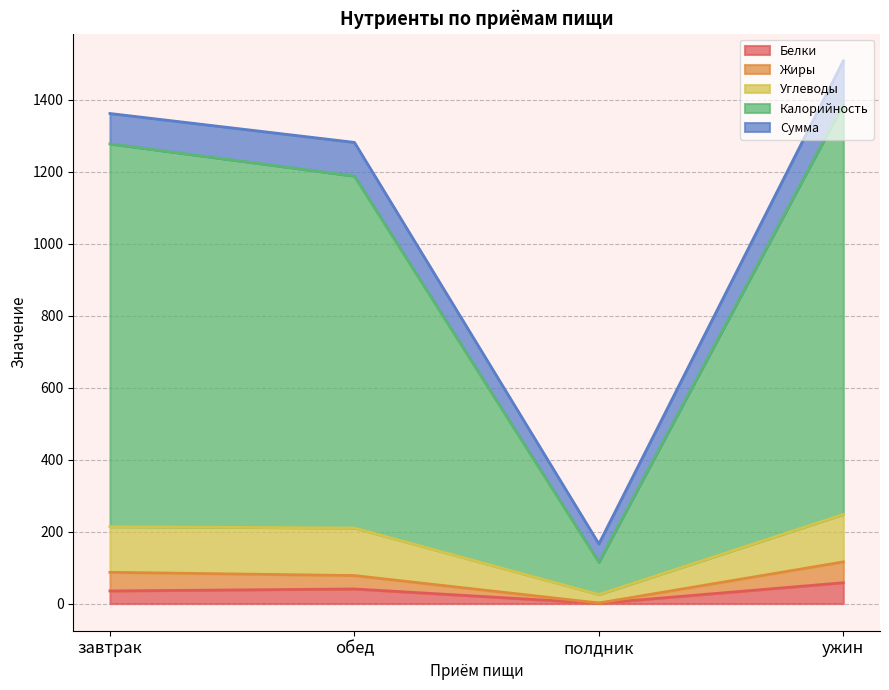

What value does the Белки series have at ужин?

58.0